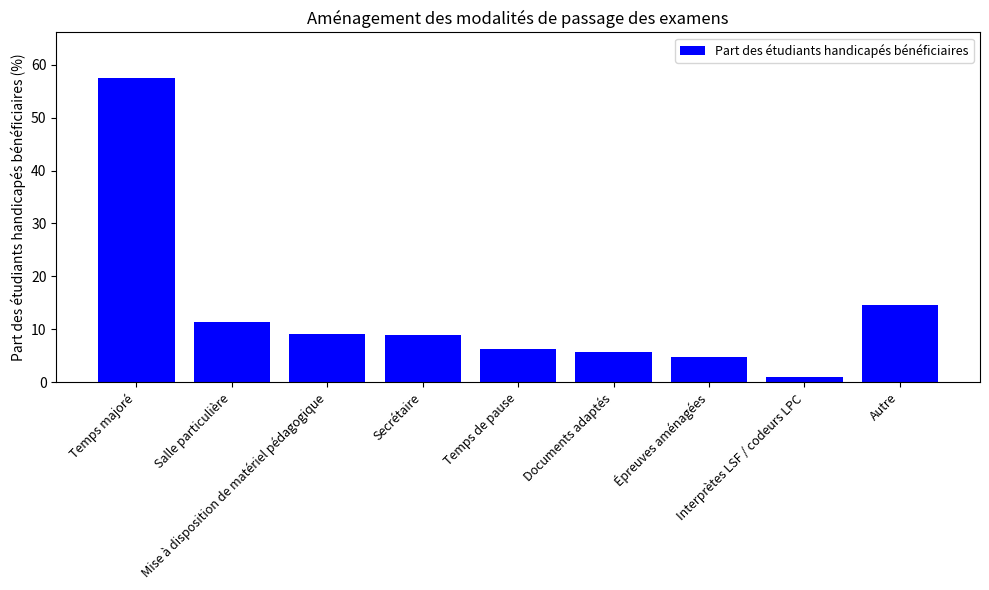

Are the bars horizontal?

No